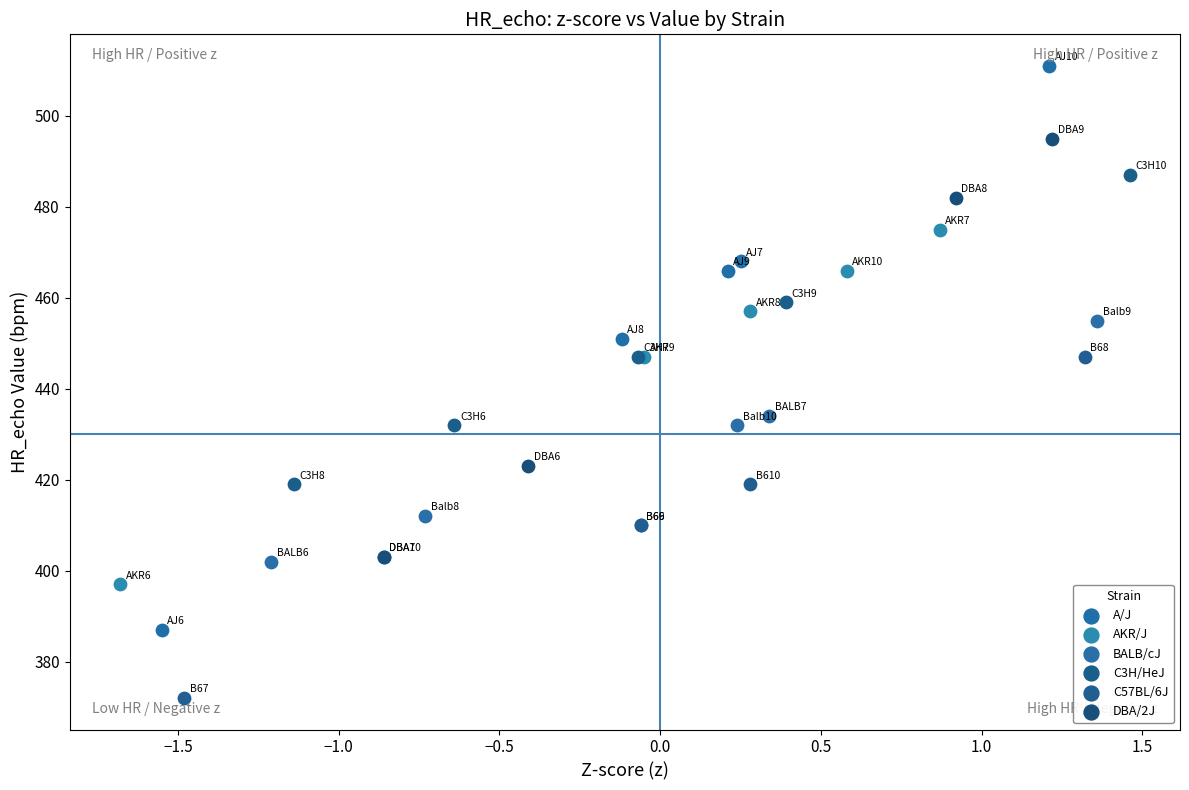

Which series has the largest Y range (max minus min)?

A/J